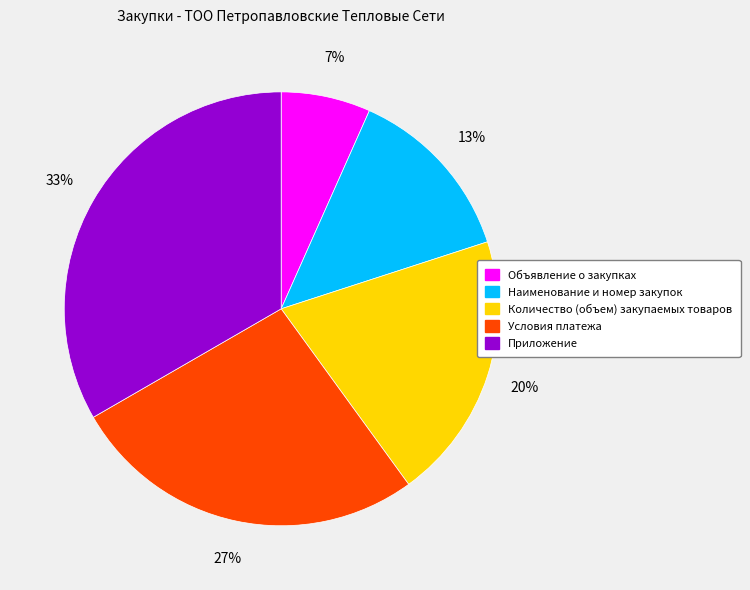

To the nearest percent, what portion does Условия платежа represent?

27%